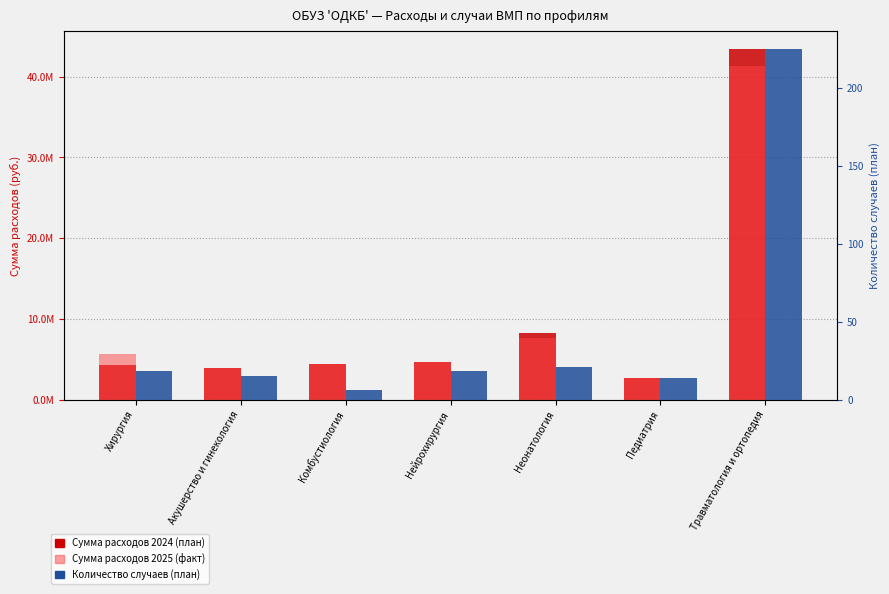

Which label corresponds to the largest value in the chart?

Травматология и ортопедия